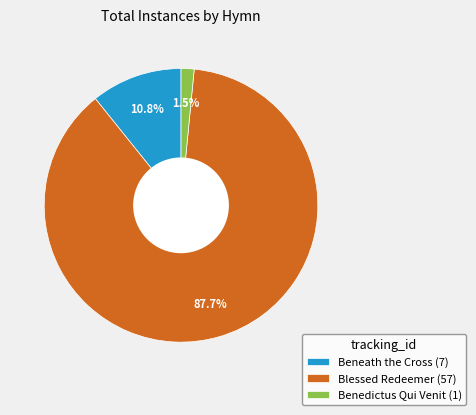

How many segments does this pie chart have?

3